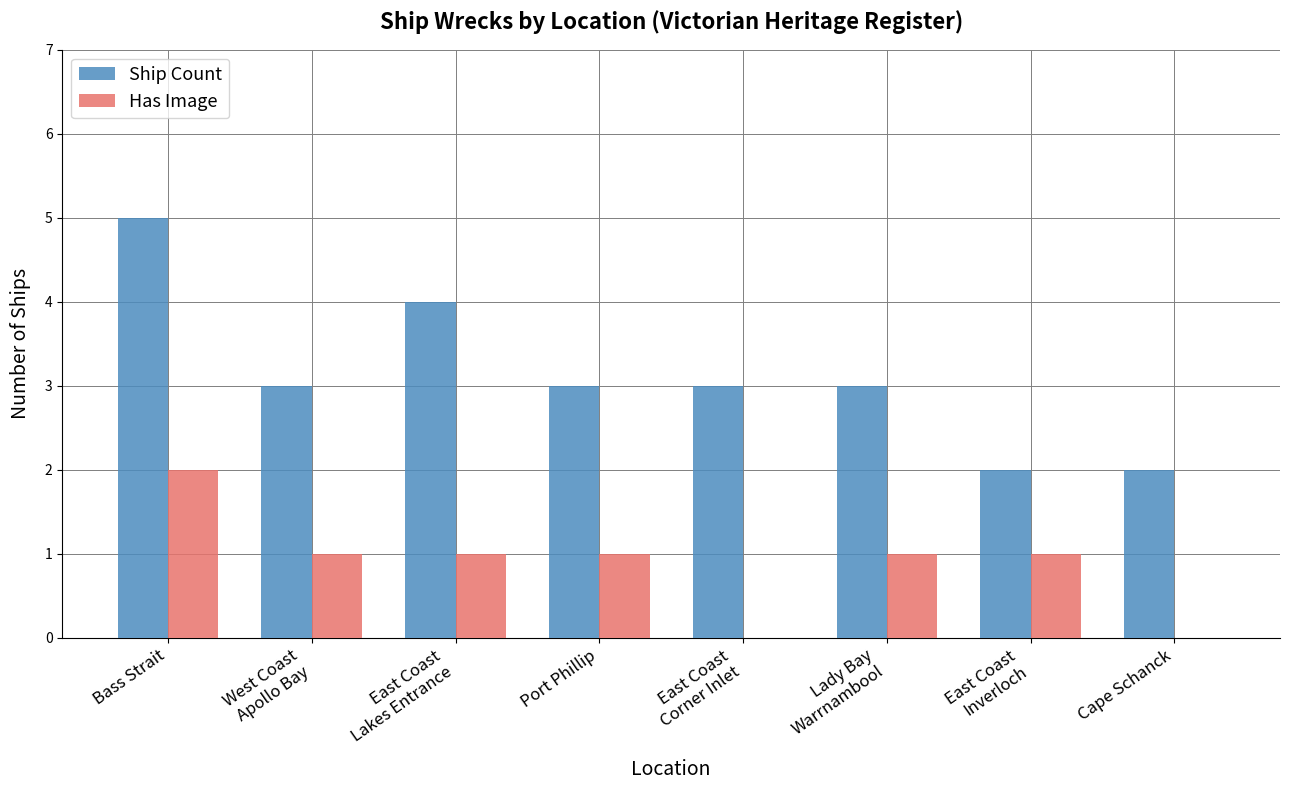

What is the sum of all Ship Count values?

25